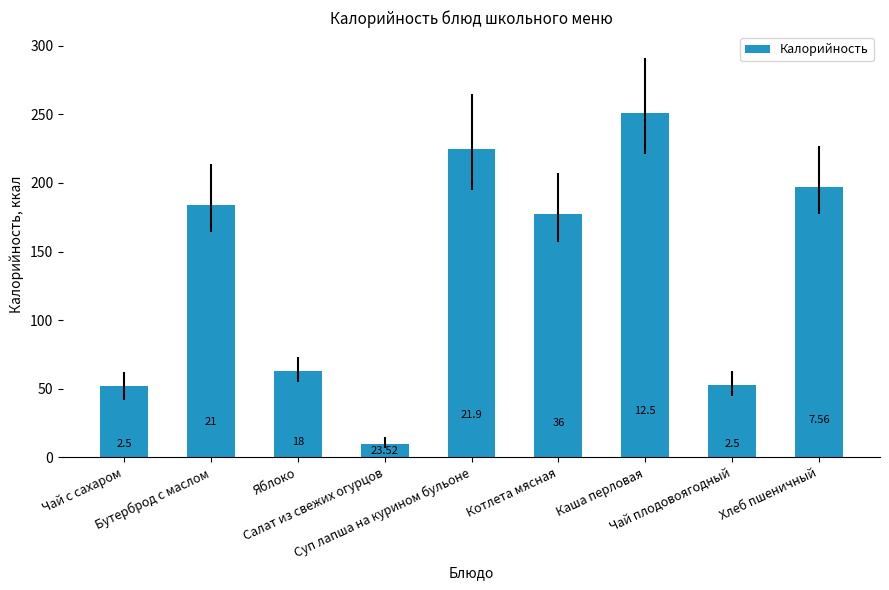

How many bars are there in total?

9